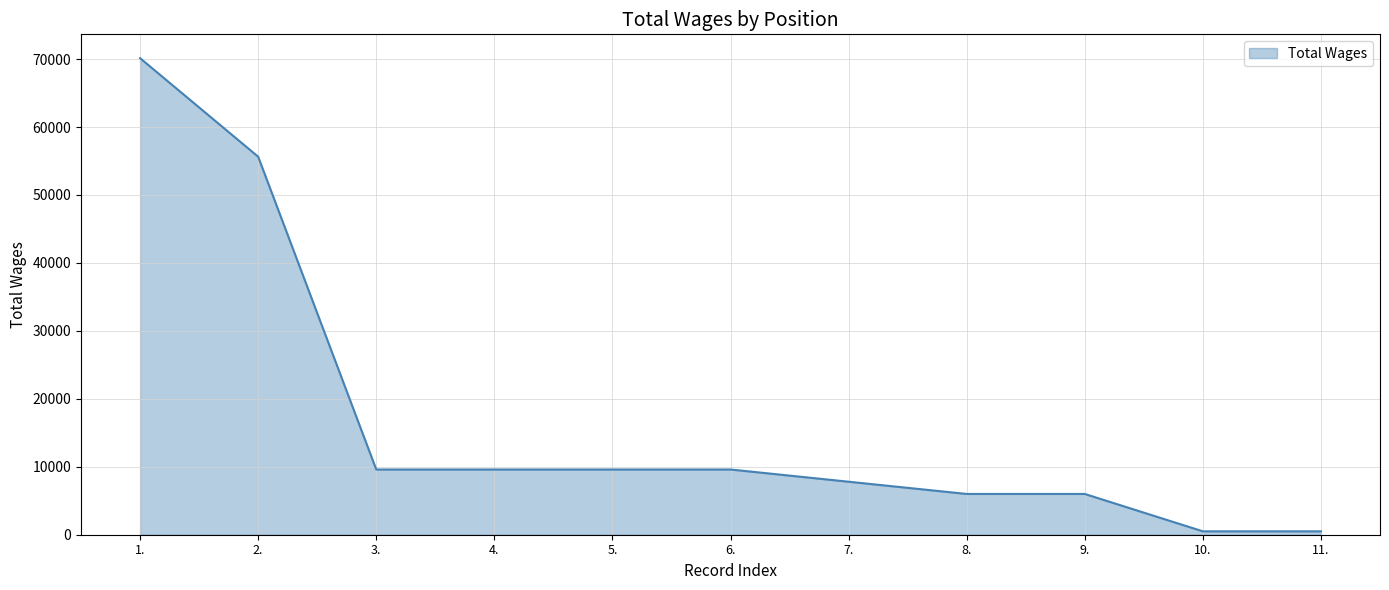

What is the maximum value shown in the chart?

70135